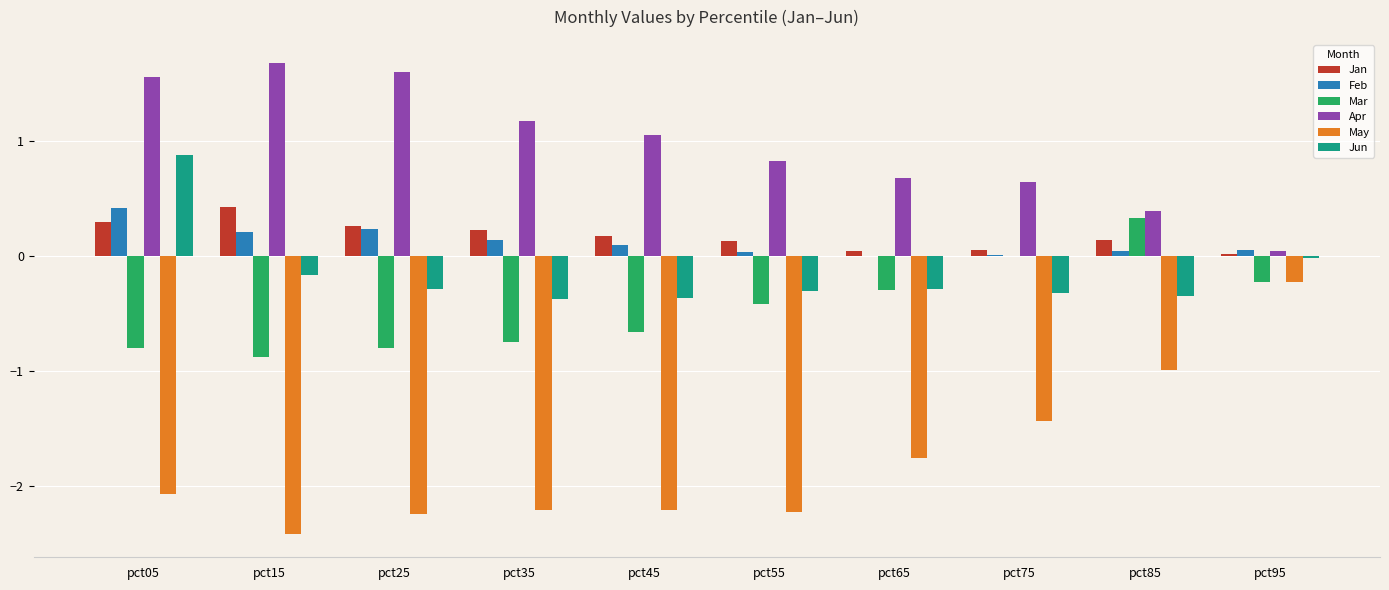

Is the value of Feb at pct15 greater than the value of Apr at pct95?

Yes